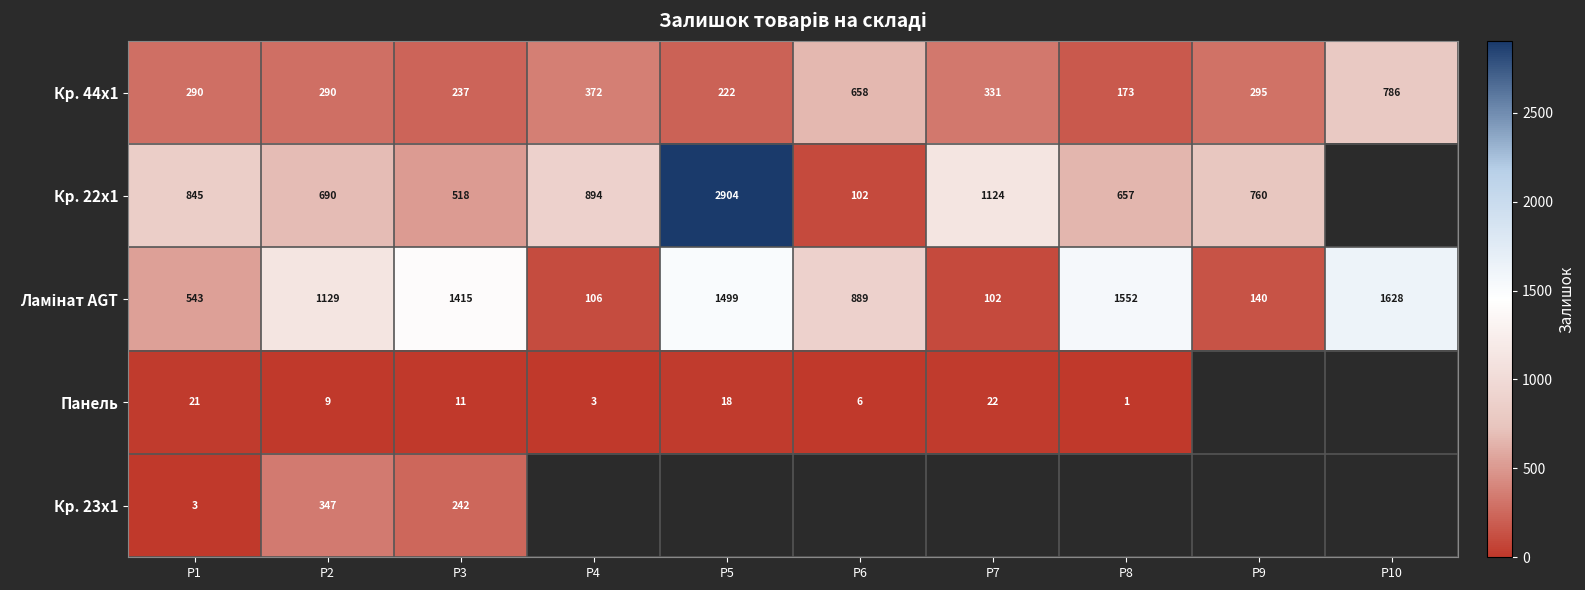

At which label does Кр. 44x1 reach its minimum?

P8